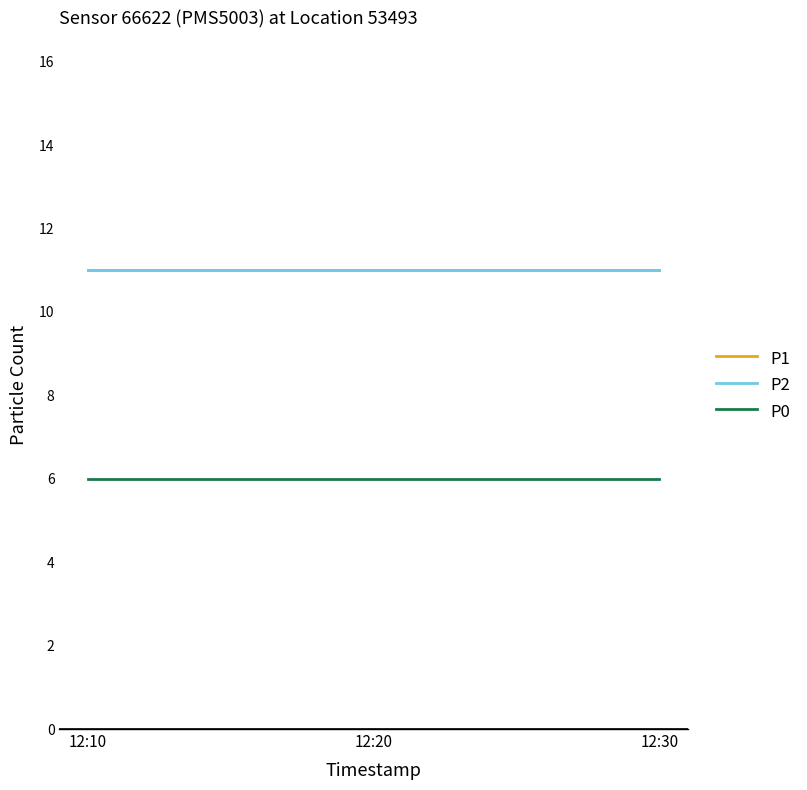

At which label does P2 reach its minimum?

12:10